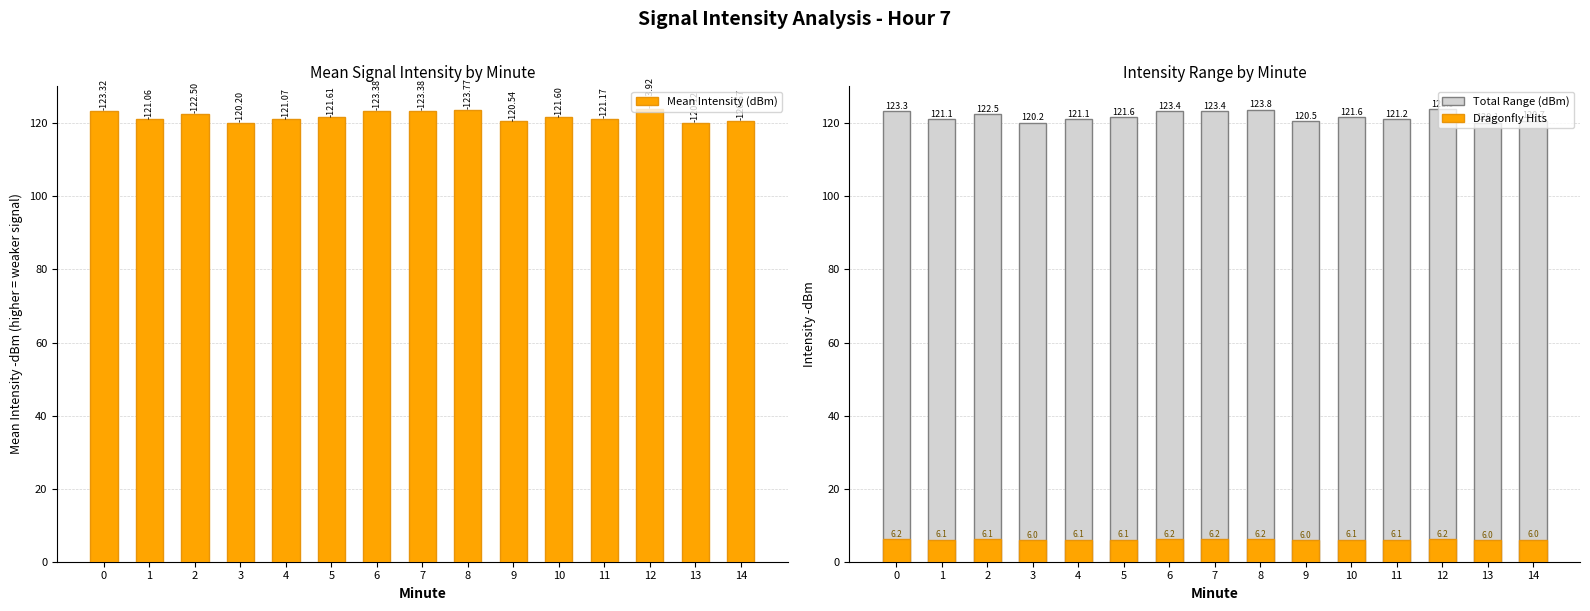

Which category has the lowest value in the Total Range (dBm) series?

13